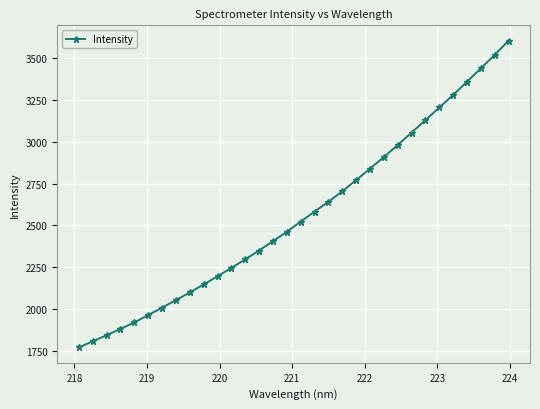

True or false: the data has more than 2 interior local peaks.

False